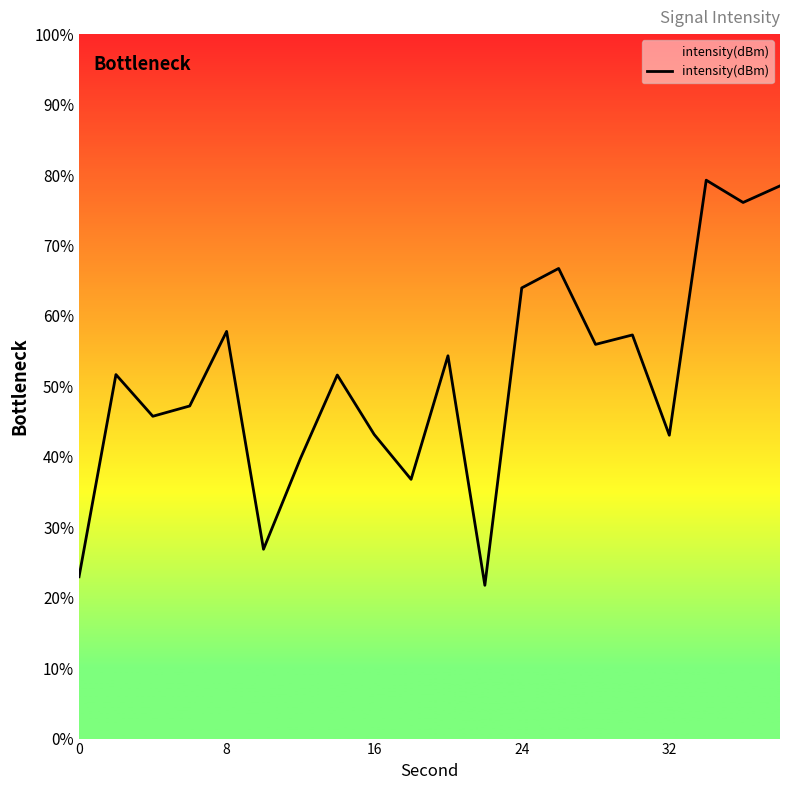

What is the average value?

51.0